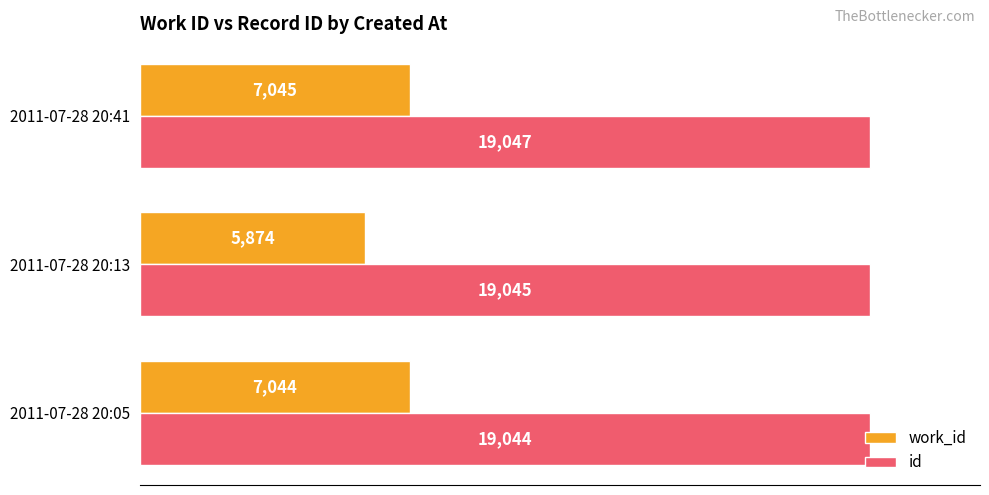

How many values in the work_id series are below 7044?

1